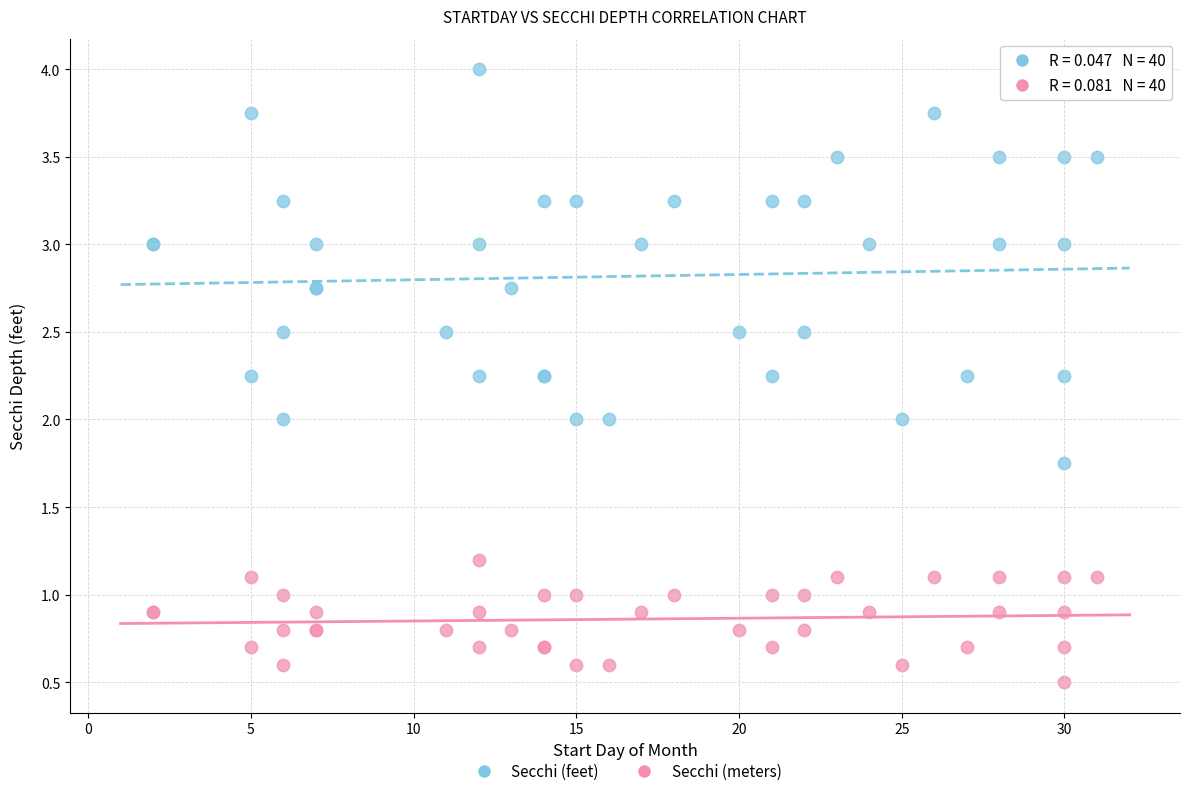

In the Secchi (meters) series, what Y value is closest to 0?

0.5